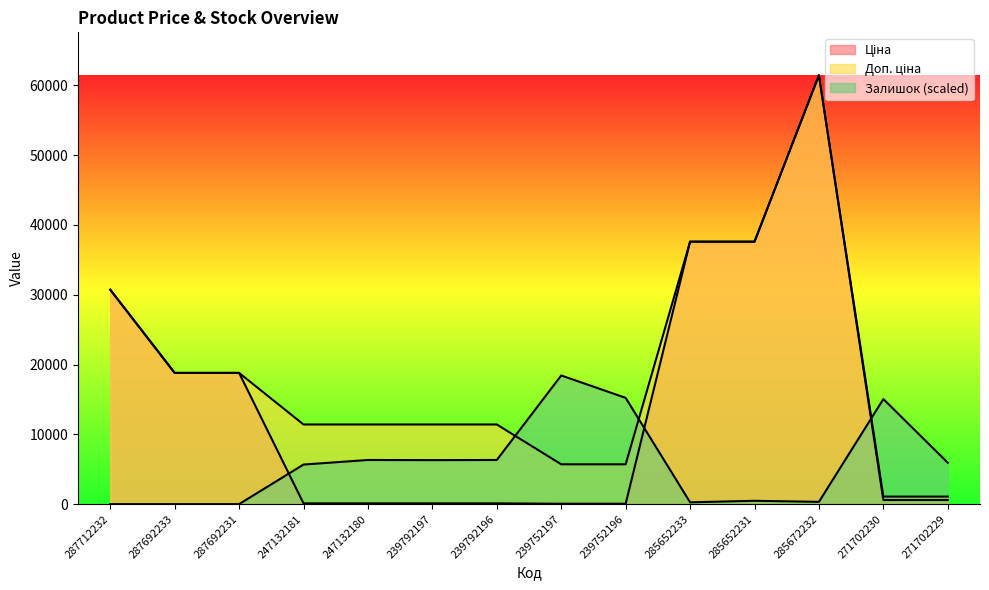

What position from the left is 247132181?

4